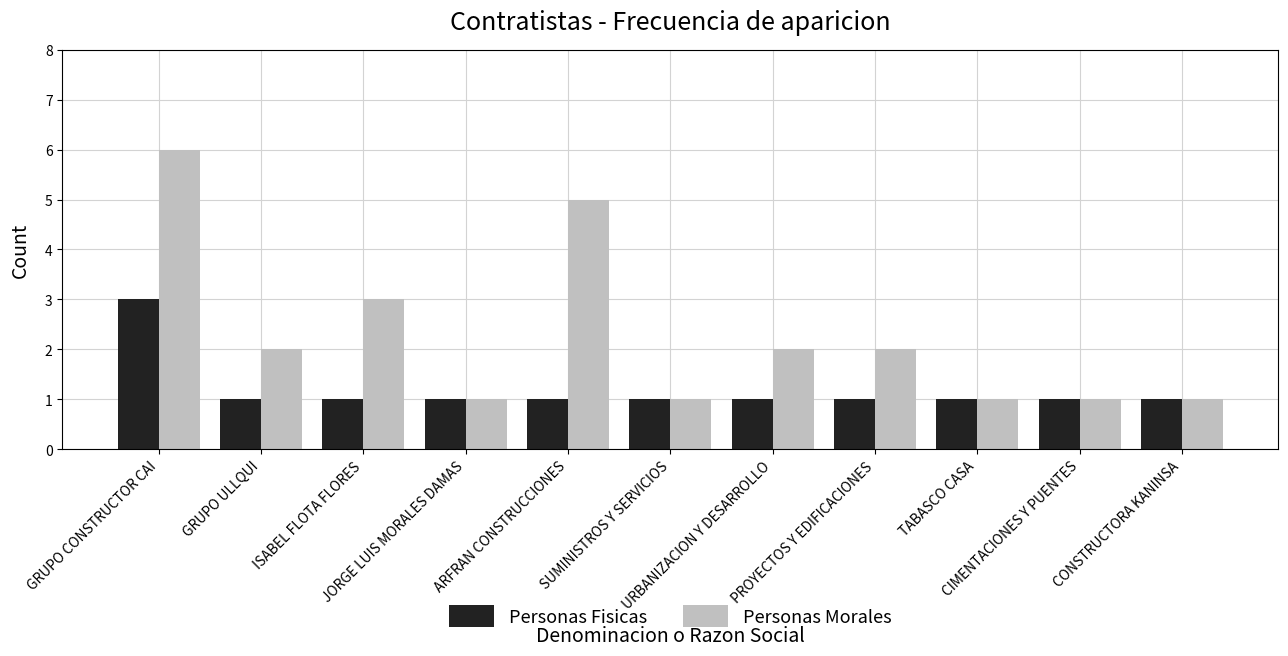

The Personas Fisicas series shows 1 at TABASCO CASA. True or false?

True